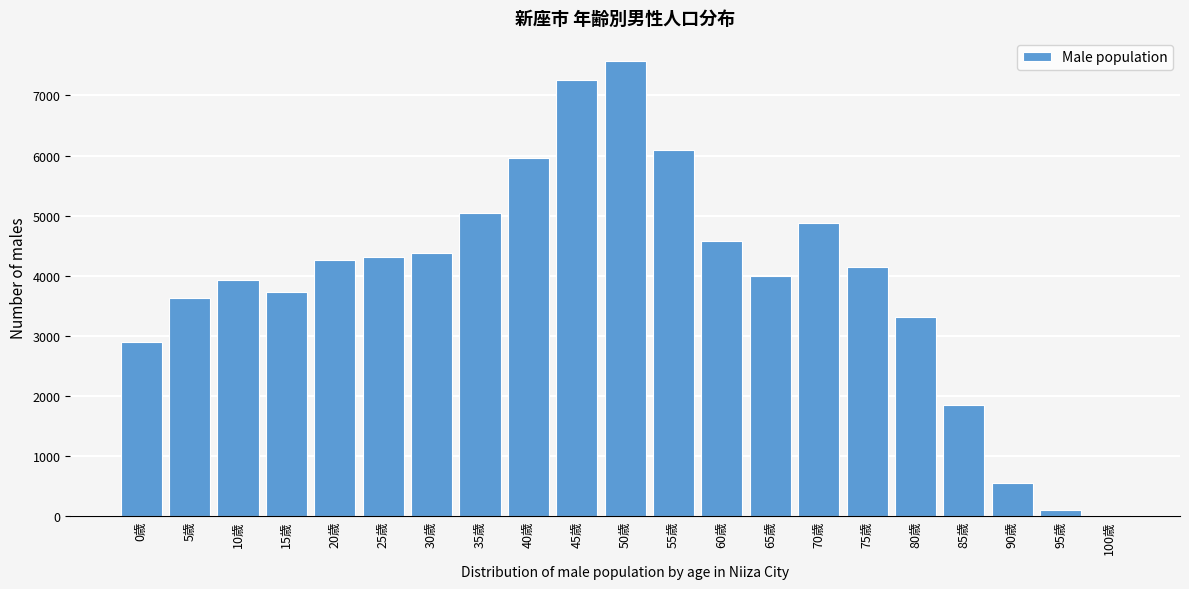

Reading left to right, transcribe all the data shown in this chart.

0歳=2884	5歳=3627	10歳=3917	15歳=3733	20歳=4257	25歳=4303	30歳=4369	35歳=5035	40歳=5957	45歳=7251	50歳=7581	55歳=6084	60歳=4573	65歳=3985	70歳=4878	75歳=4140	80歳=3305	85歳=1843	90歳=543	95歳=90	100歳=11